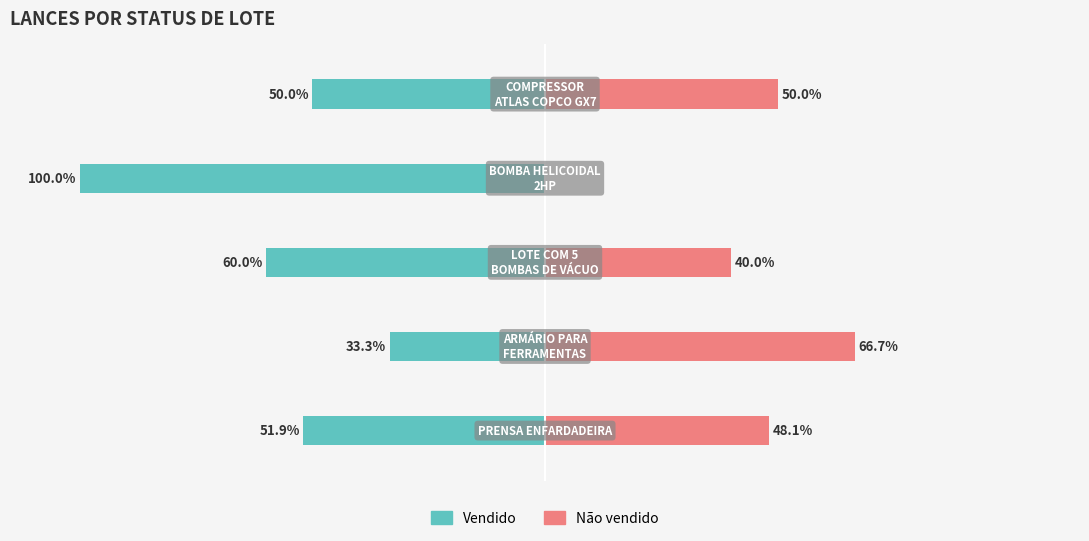

Rank the series at 2 from lowest to highest value.

Vendido, Não vendido